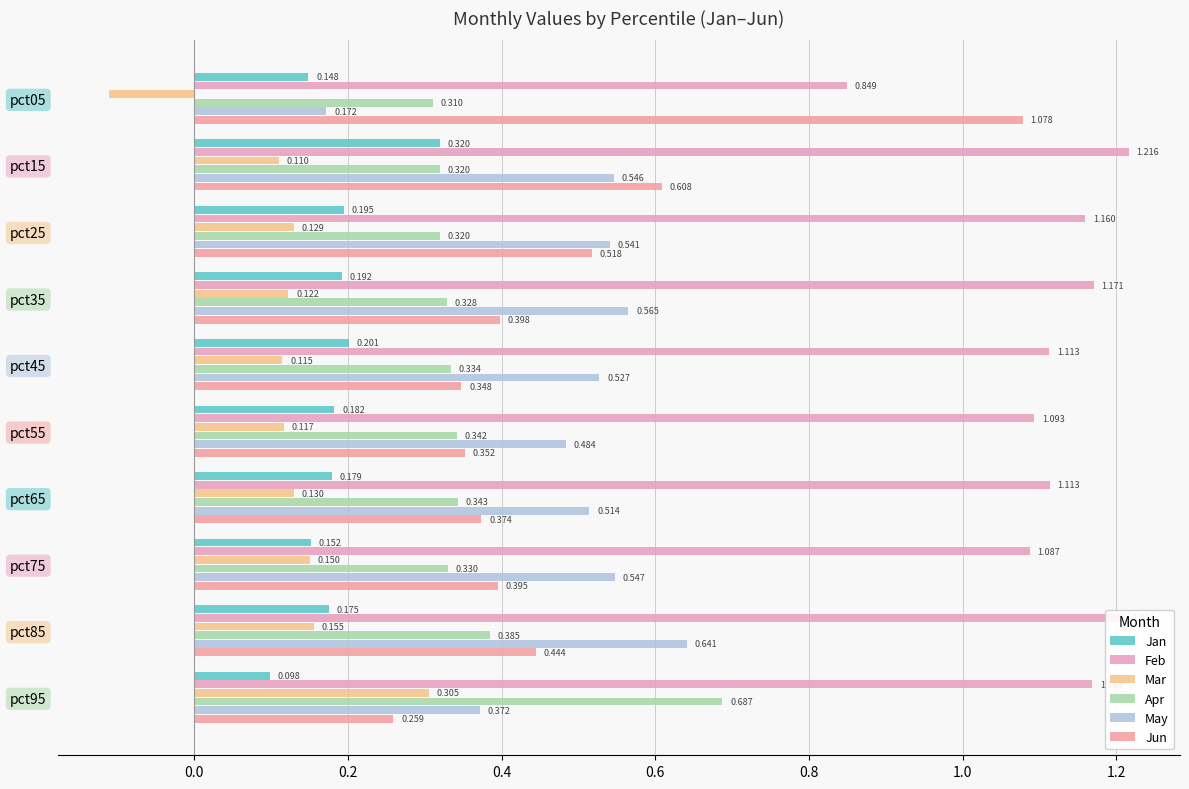

What is the sum of all Jun values?

4.8